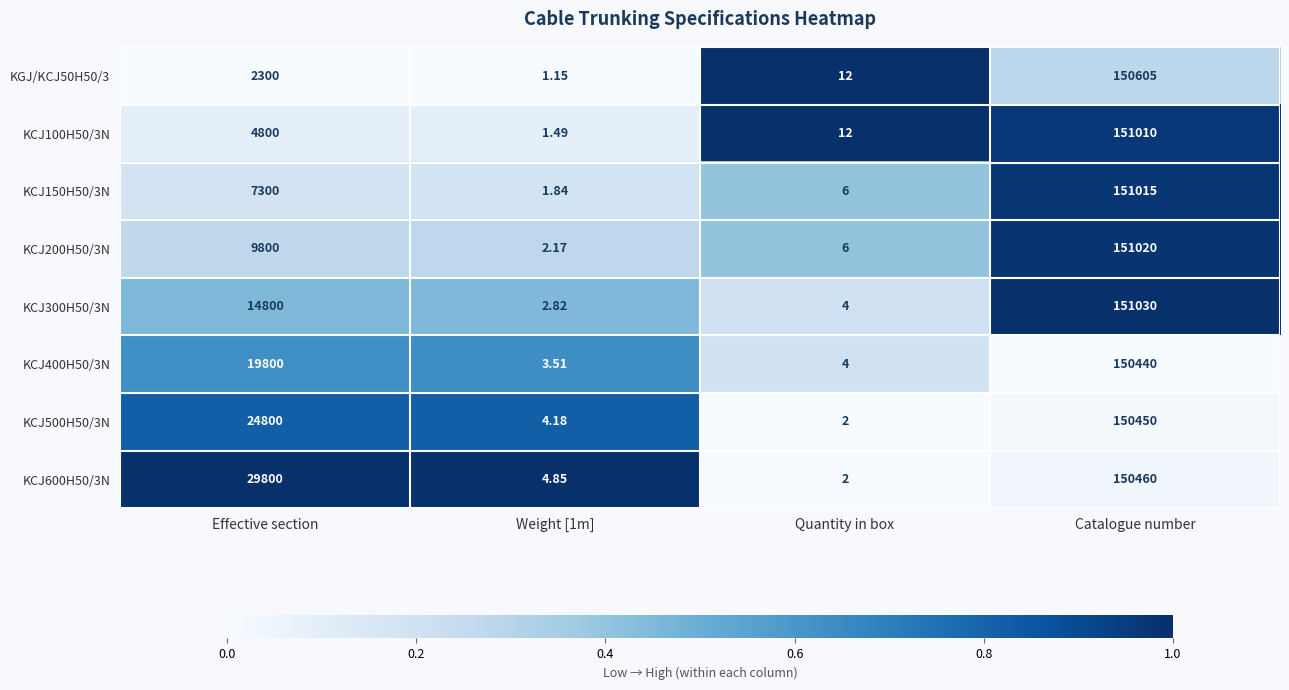

Is the value of KCJ100H50/3N at Weight [1m] greater than the value of KCJ500H50/3N at Effective section?

No